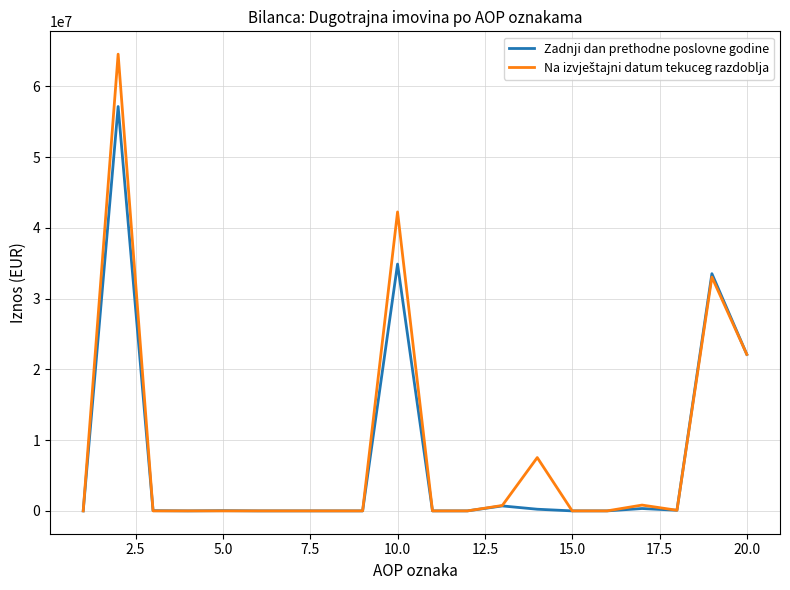

What is the maximum value for Zadnji dan prethodne poslovne godine?

57154954